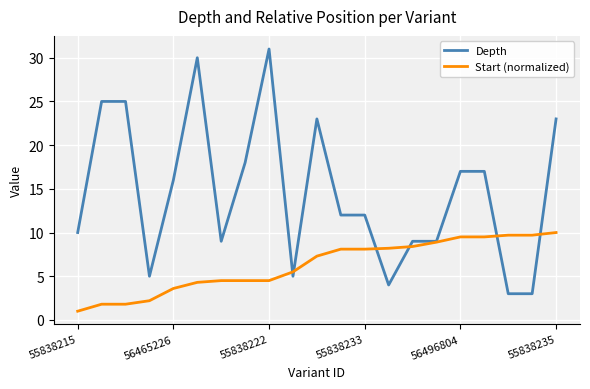

What is the smallest value displayed?

1.0